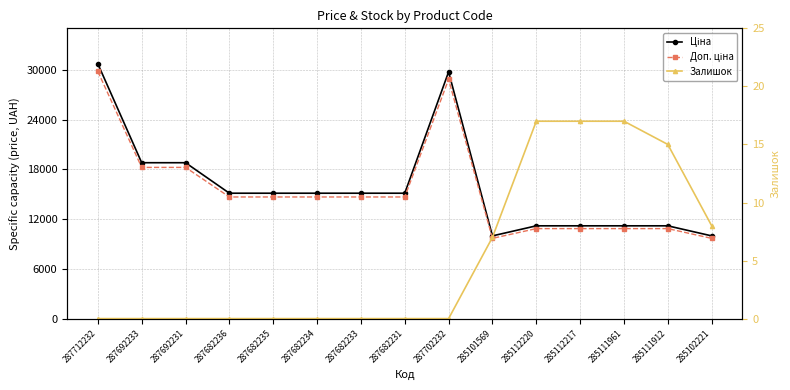

Where does the Ціна series first go above 15120?

287712232